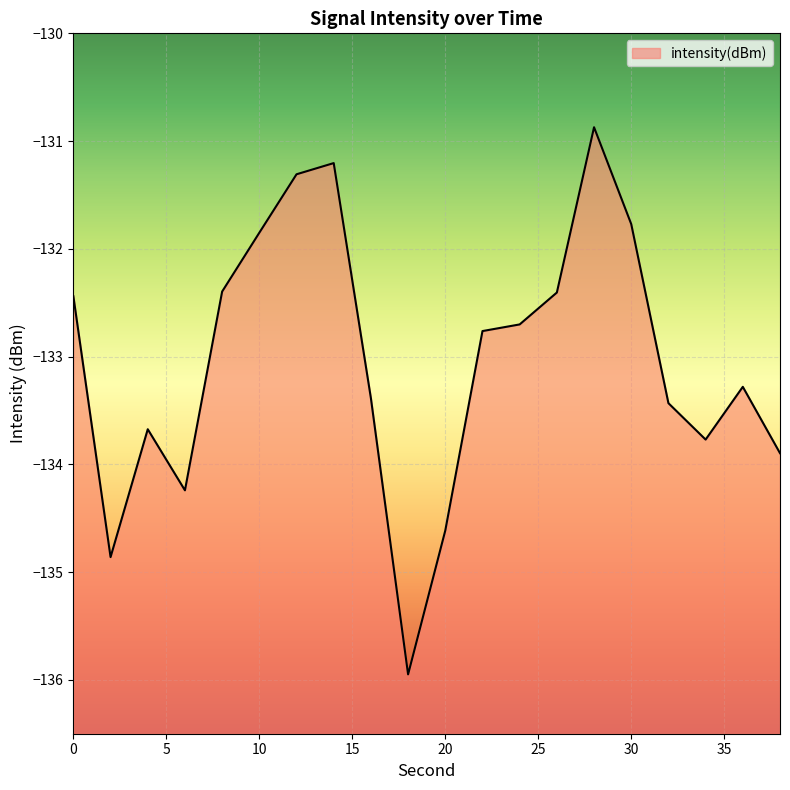

What is the change in value from 26 to 30?

+0.6